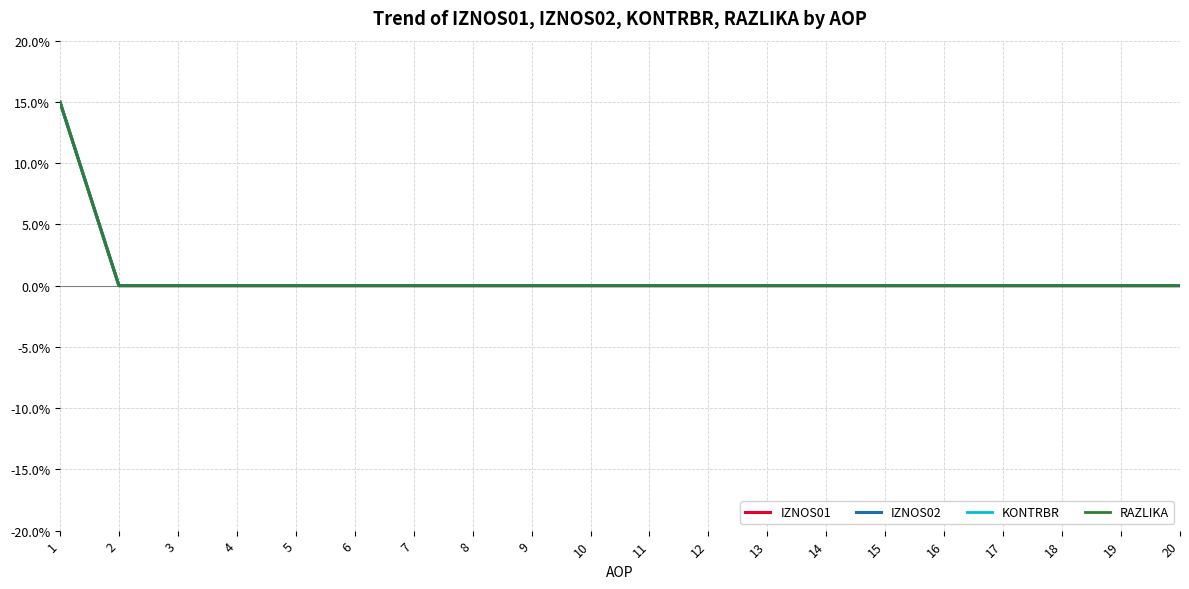

Between 11 and 12, which is larger?

11